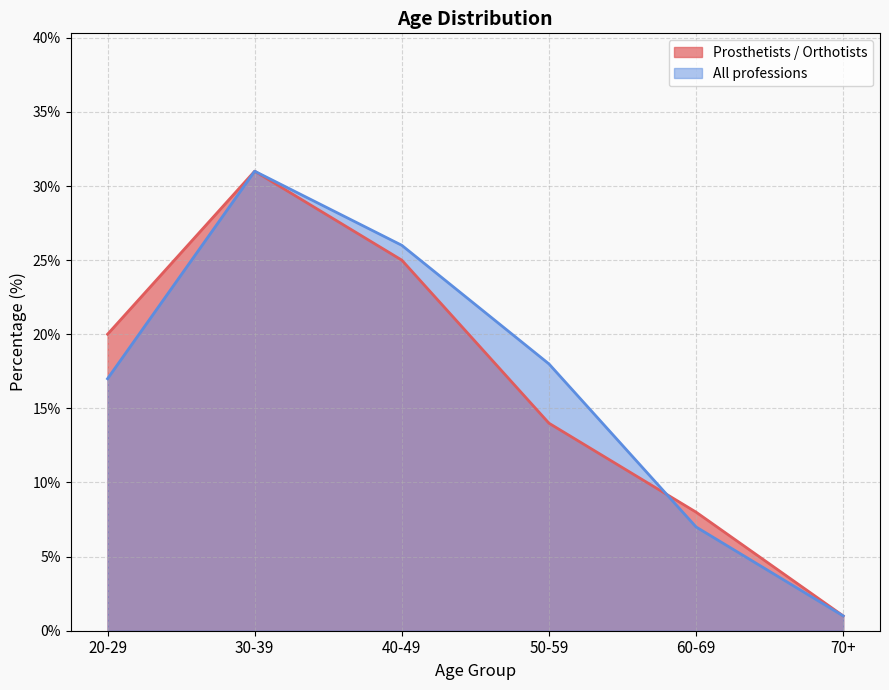

How many interior local peaks does the All professions series have?

1